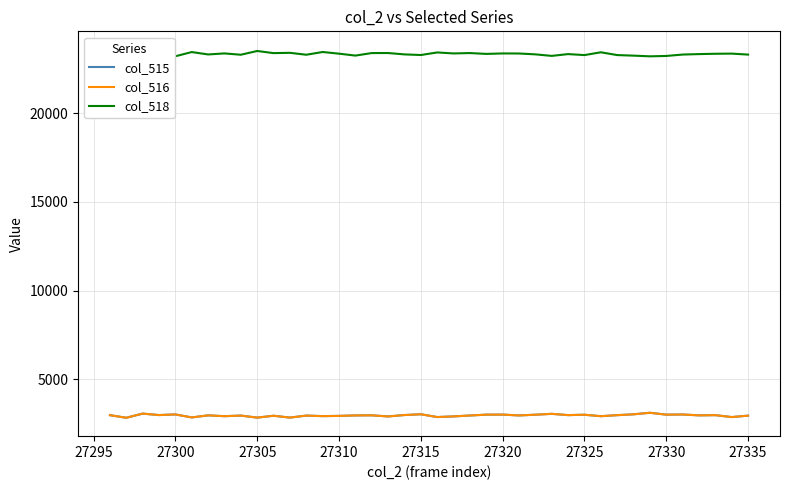

What is the lowest value of the col_516 series?

2826